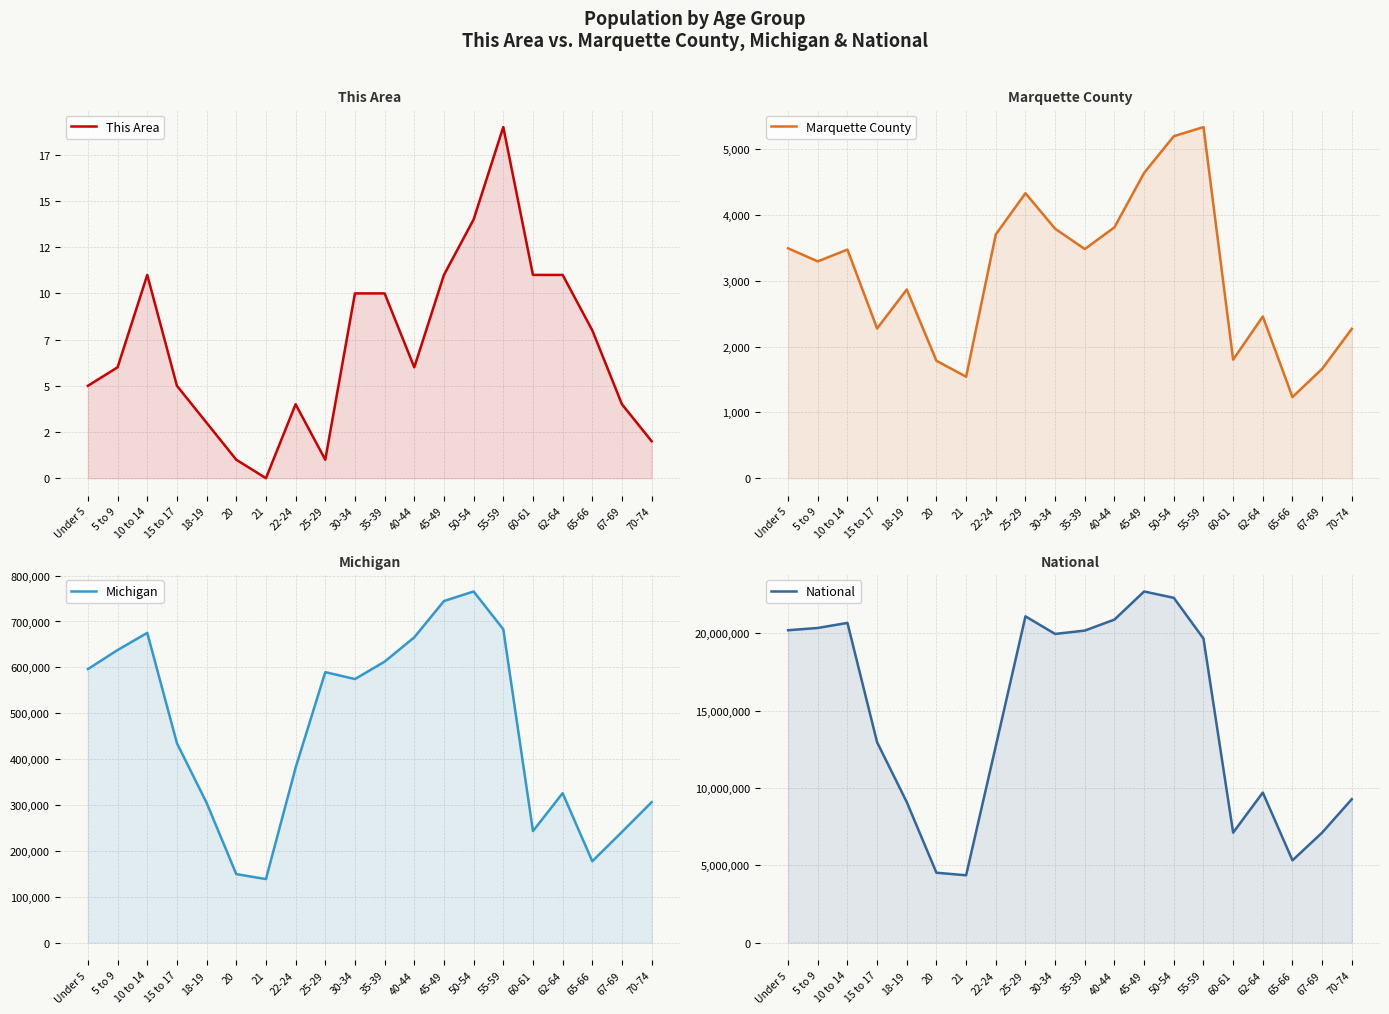

What position from the left is 22-24?

8